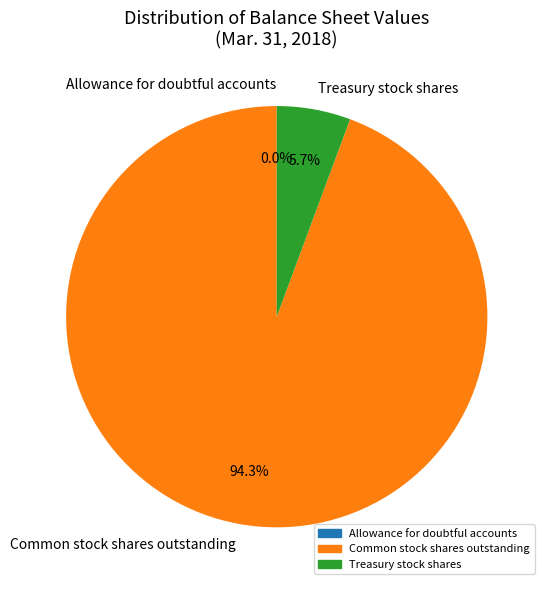

Is there any slice that represents more than half of the pie?

Yes